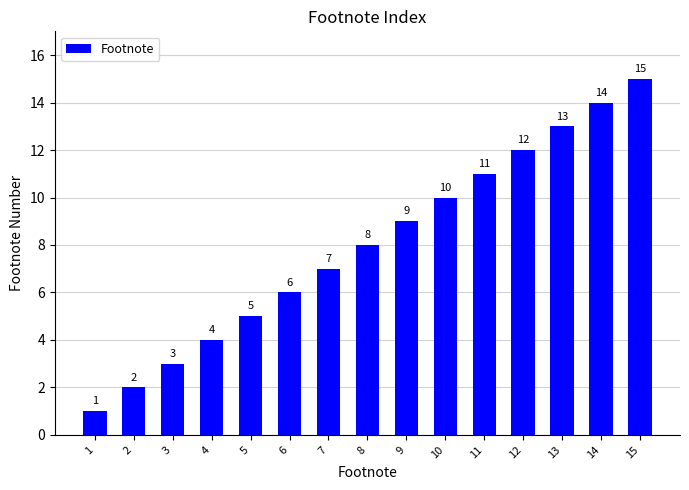

Which category has the highest value across all series?

15